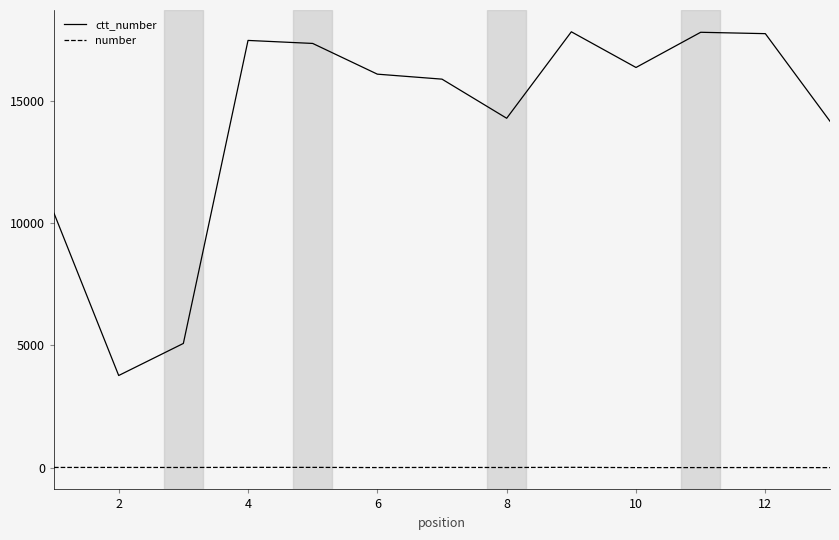

At how many categories does at least one series exceed 4733?

12